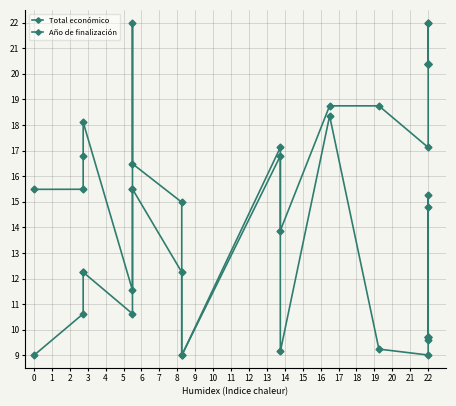

At which category does Año de finalización reach its first local peak?

9